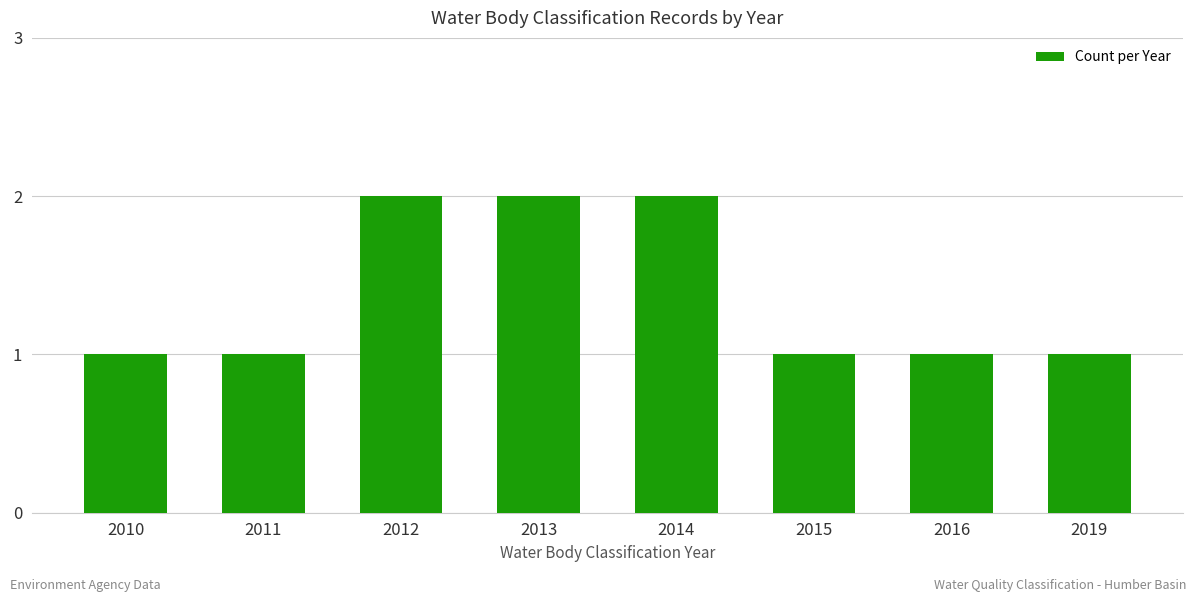

What is the sum of the values at 2010 and 2015?

2